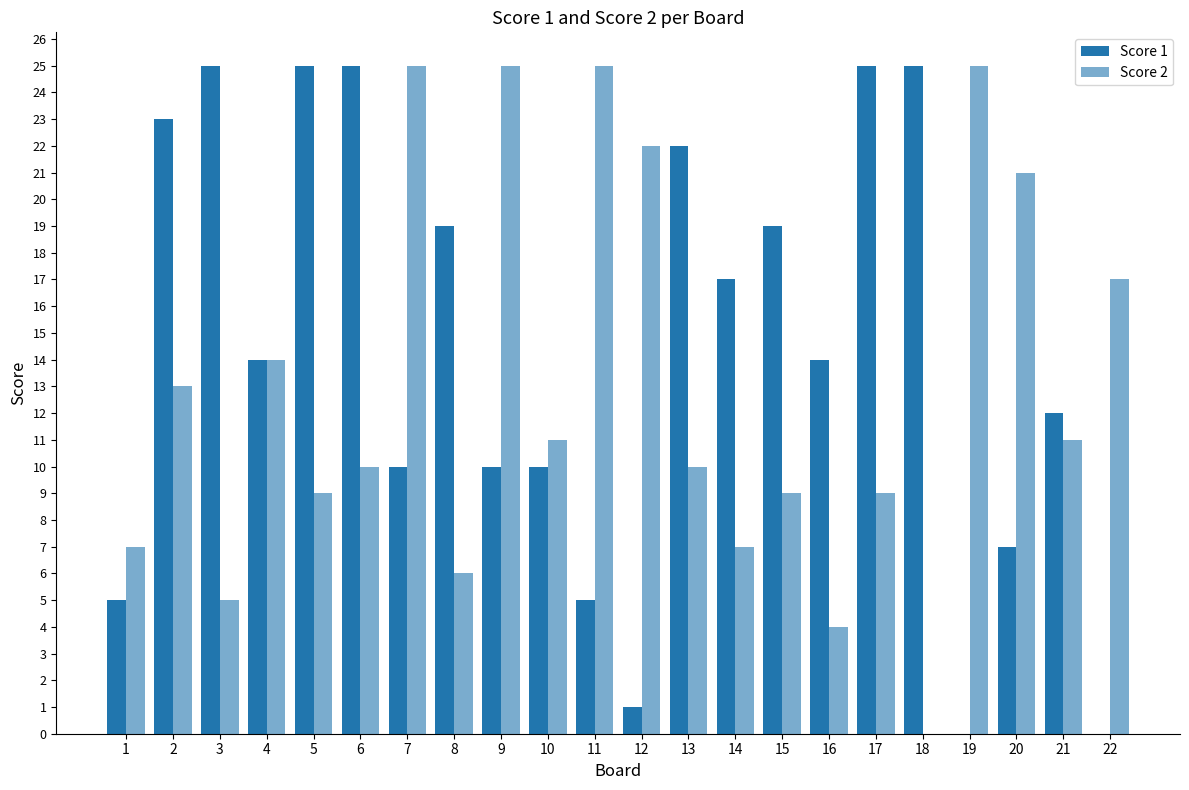

Does the chart contain stacked bars?

No